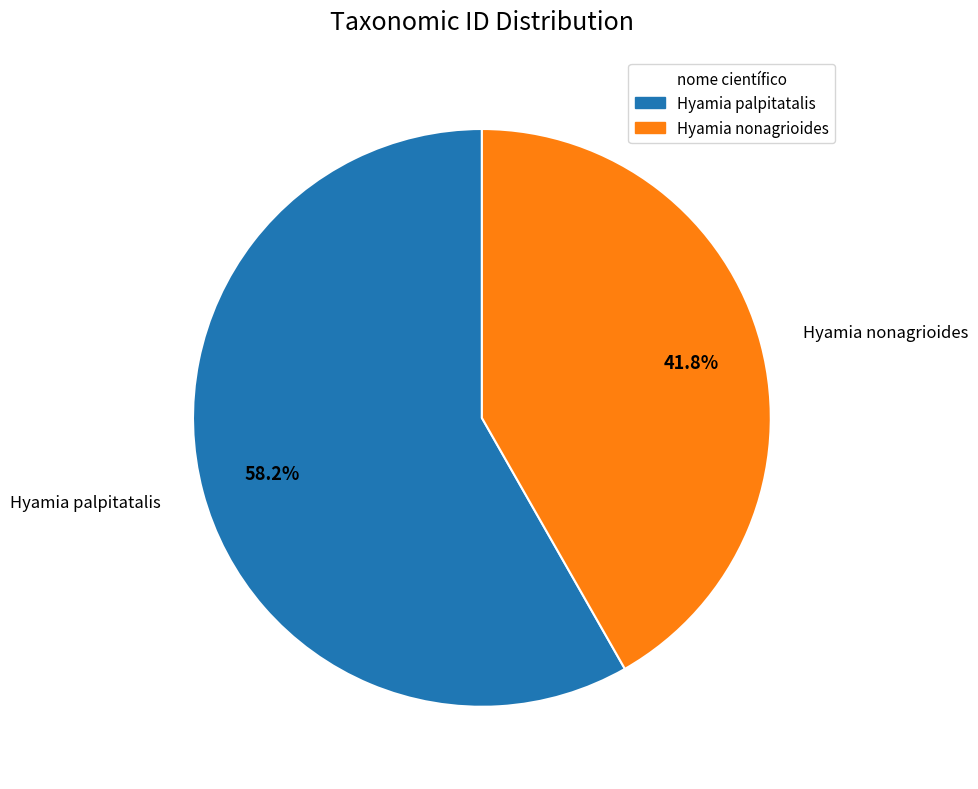

How many slices are in this pie chart?

2